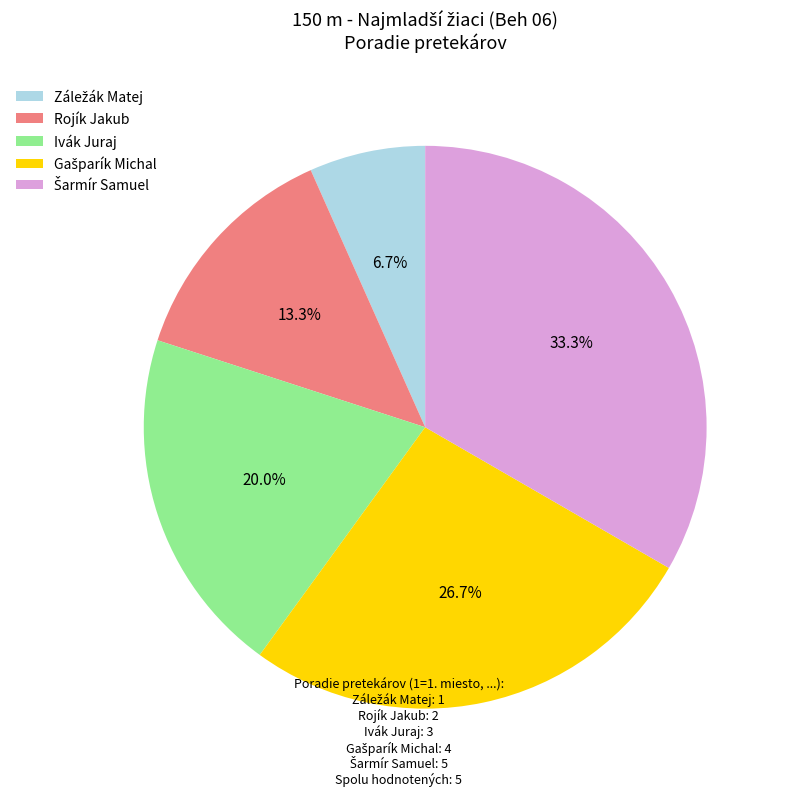

Does Rojík Jakub account for over 50% of the chart?

No